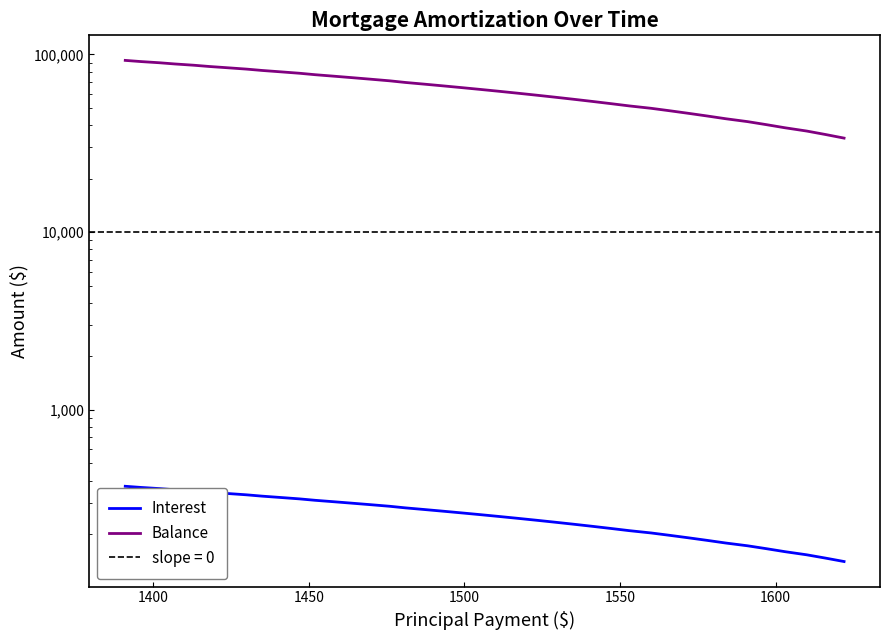

Rank the series by their maximum value, from highest to lowest.

Balance, Interest